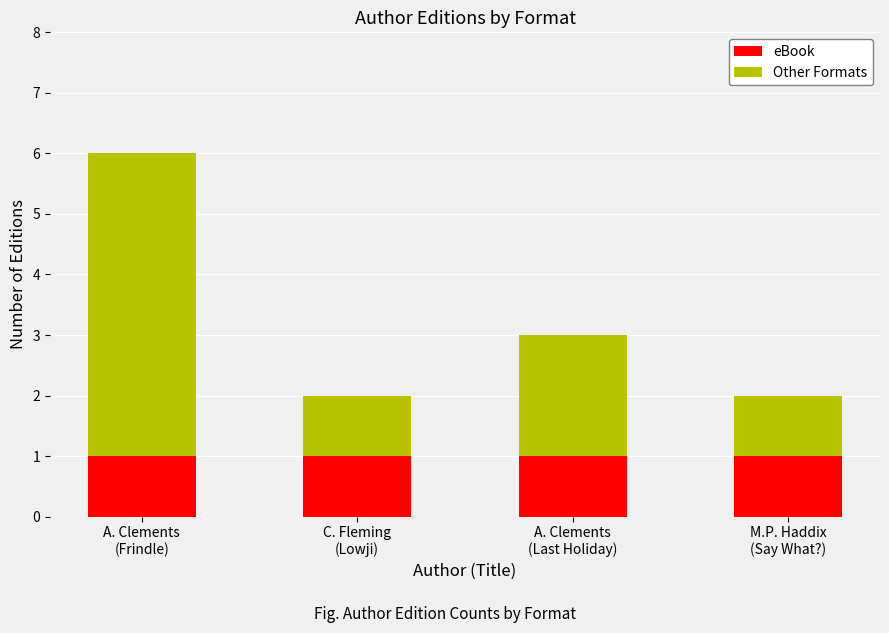

Count the number of categories in the chart.

4